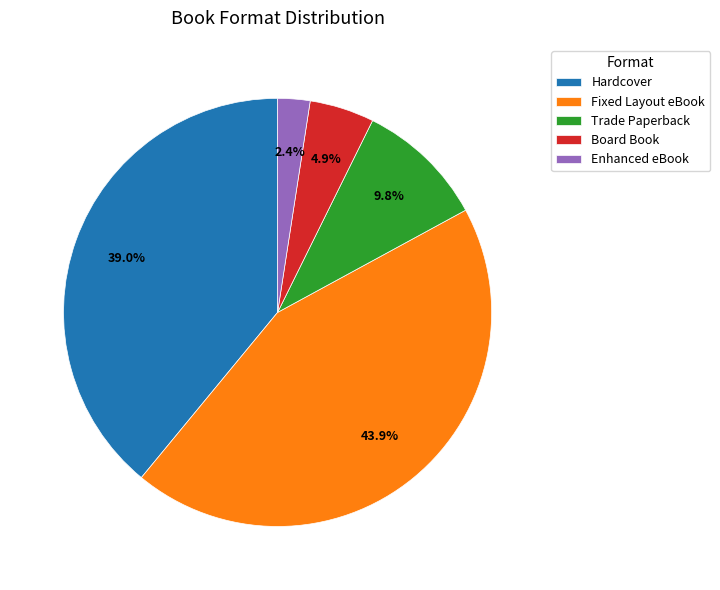

Between Hardcover and Fixed Layout eBook, which is larger?

Fixed Layout eBook